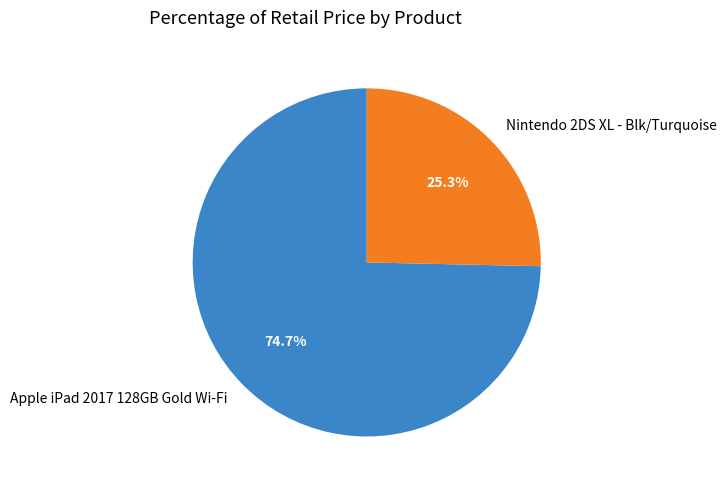

To the nearest percent, what is the difference between the largest and smallest slice percentages?

49%